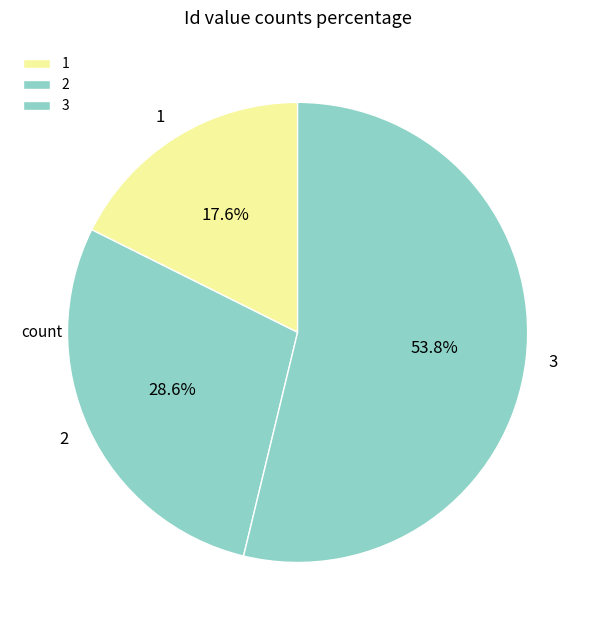

To the nearest percent, what percentage of the pie is 2?

29%